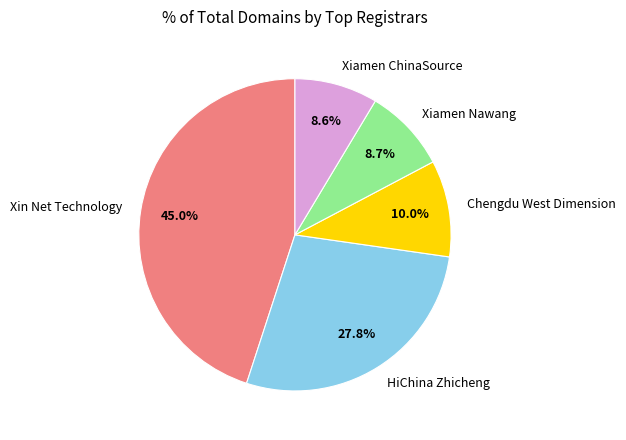

Is there any slice that represents more than half of the pie?

No